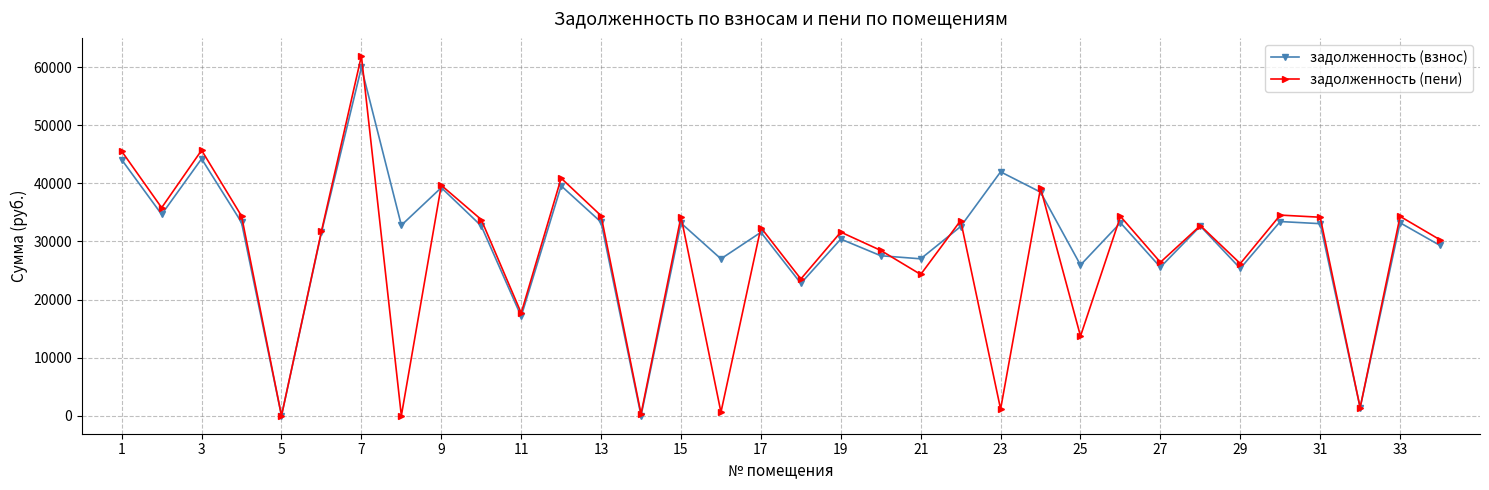

What is the highest value of the задолженность (пени) series?

61945.4